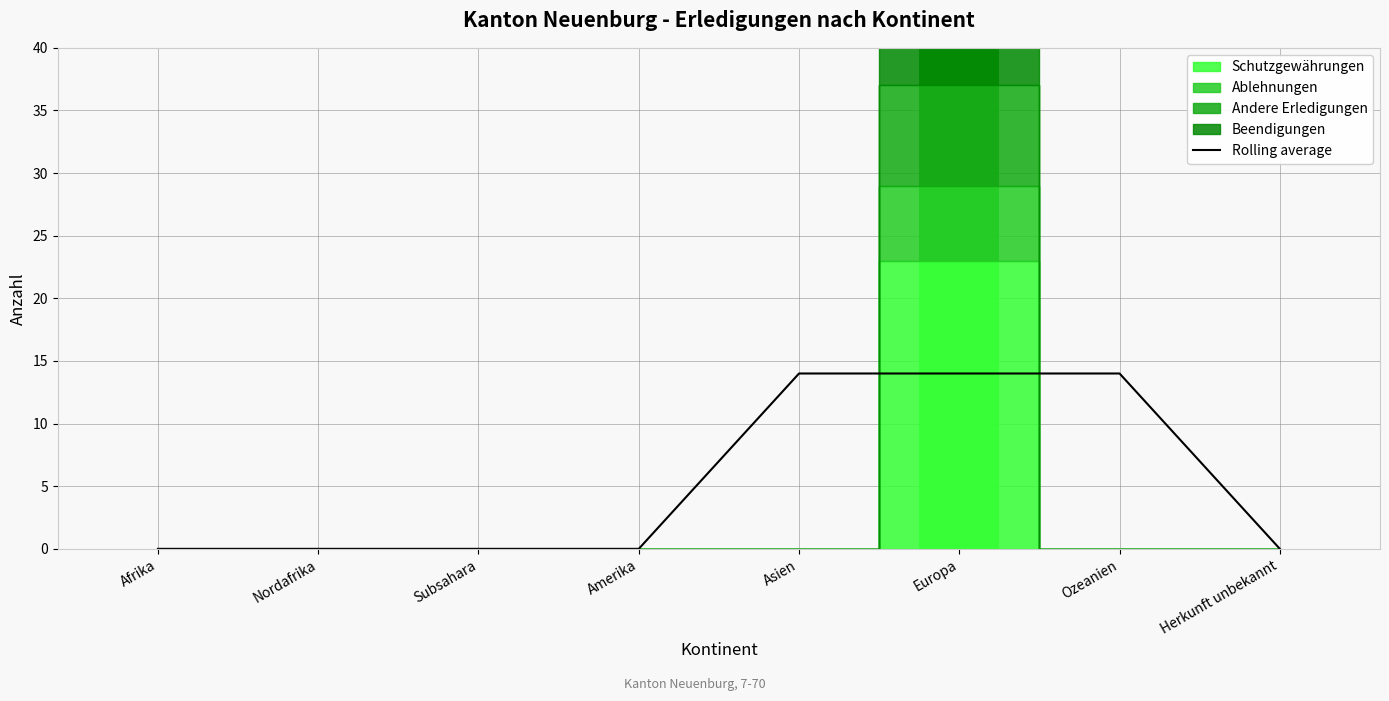

What position from the right is Asien?

4